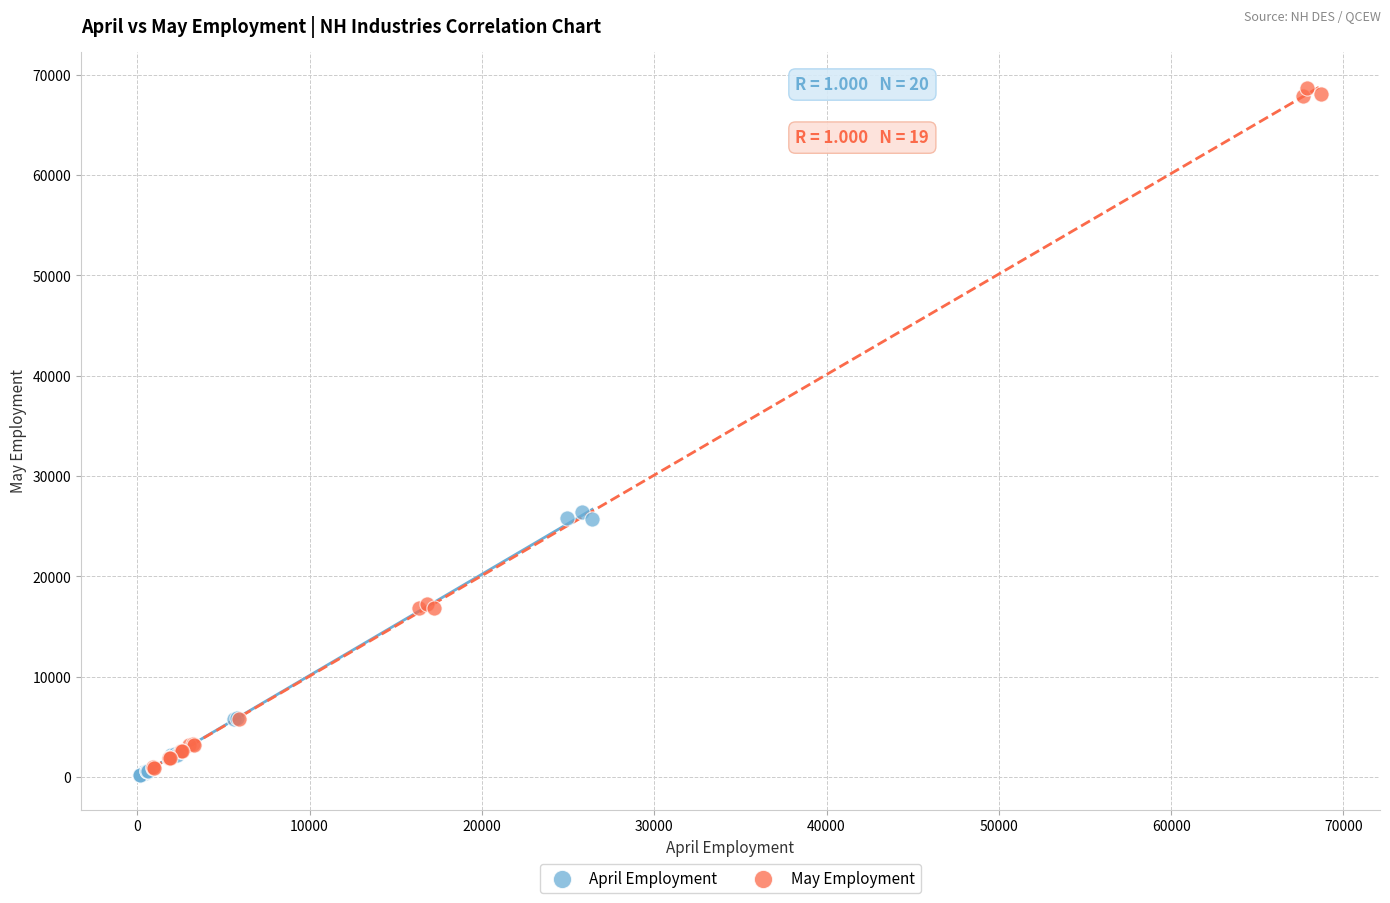

Which series reaches the maximum Y coordinate?

May Employment